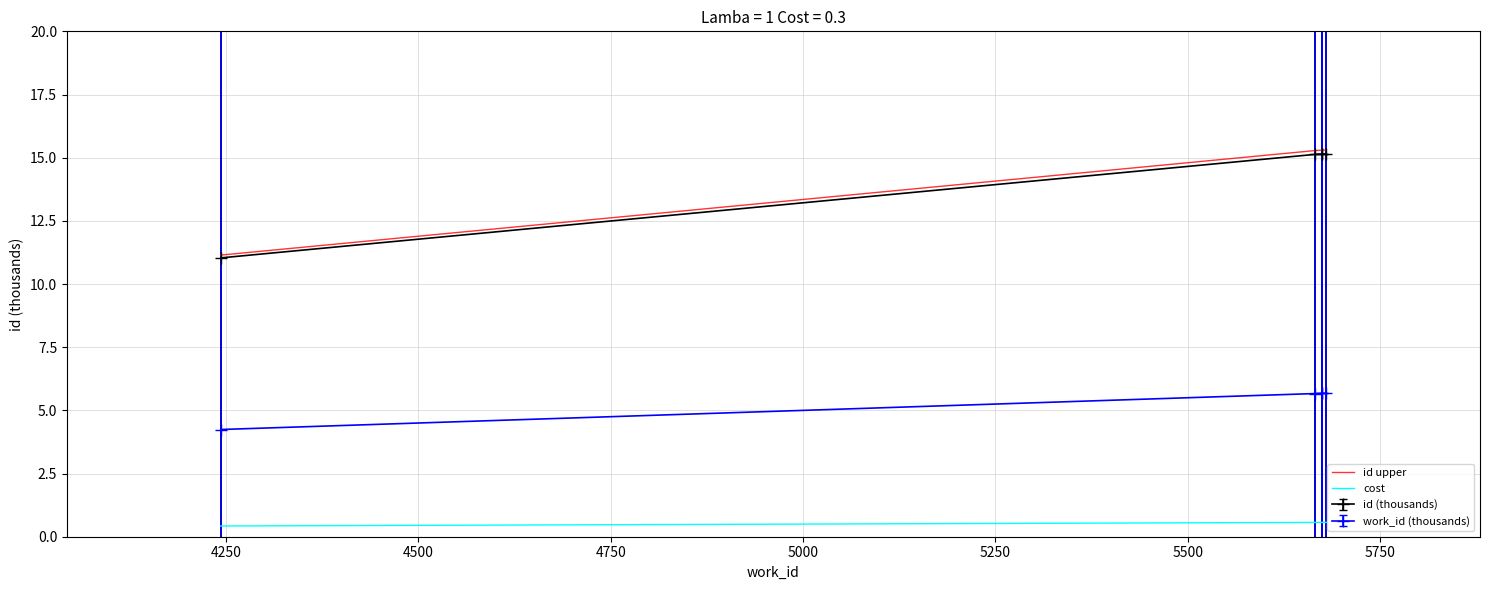

True or false: cost and work_id (thousands) cross at least once.

False